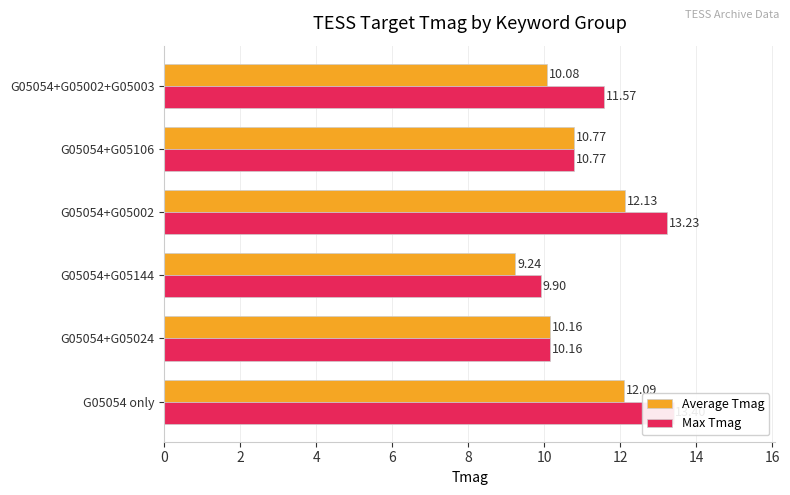

What is the sum of all Average Tmag values?

64.5